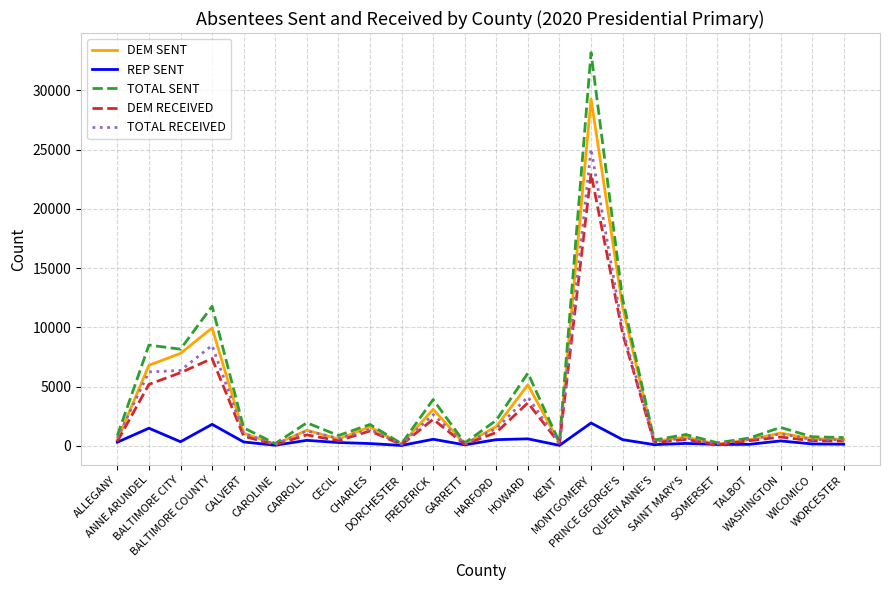

What is the minimum value for DEM RECEIVED?

97